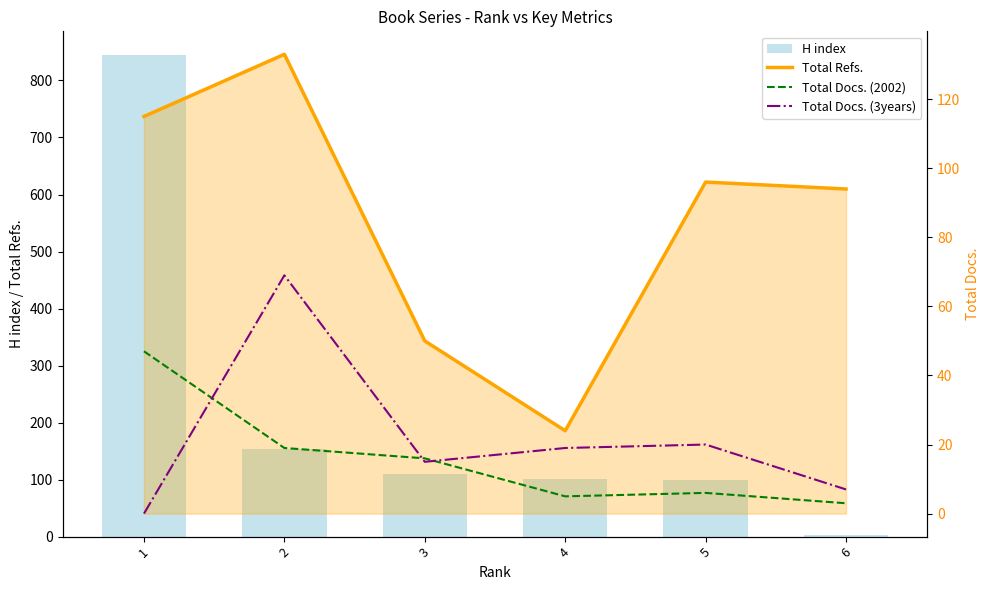

Rank the series by their maximum value, from highest to lowest.

H index, Total Refs., Total Docs. (3years), Total Docs. (2002)